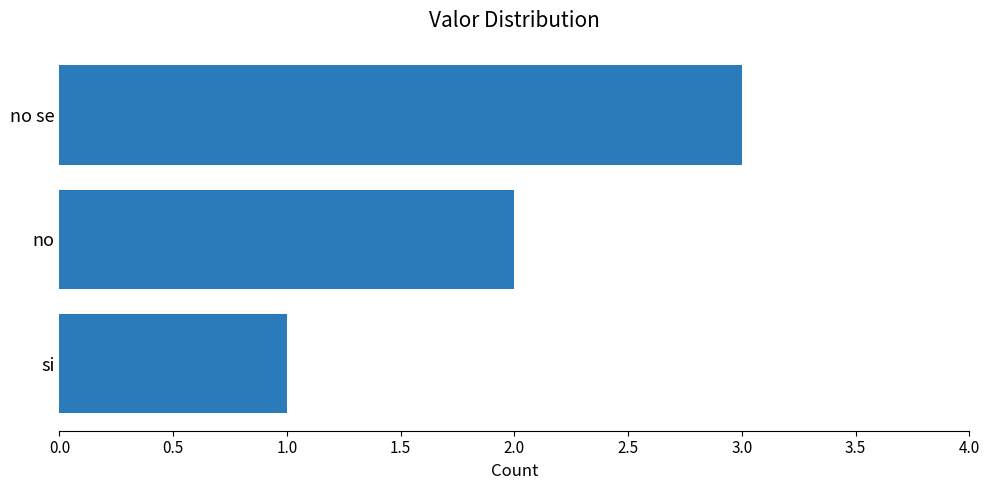

The chart shows a value of 4 at no. True or false?

False